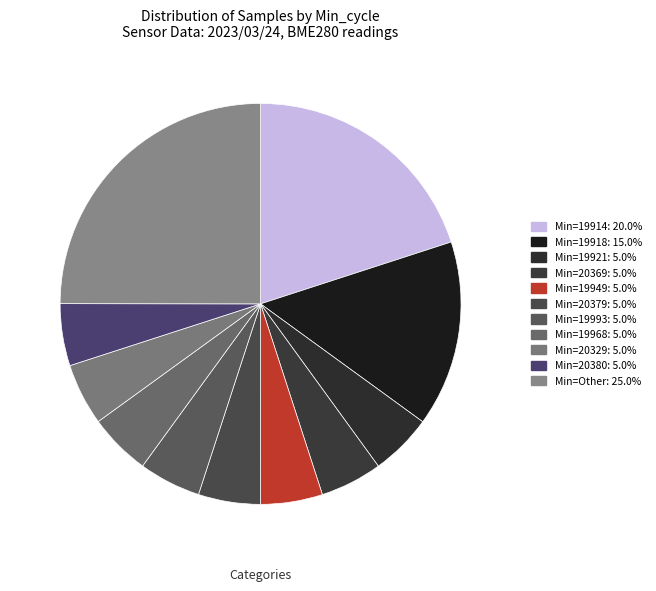

Count the number of slices in the pie.

11